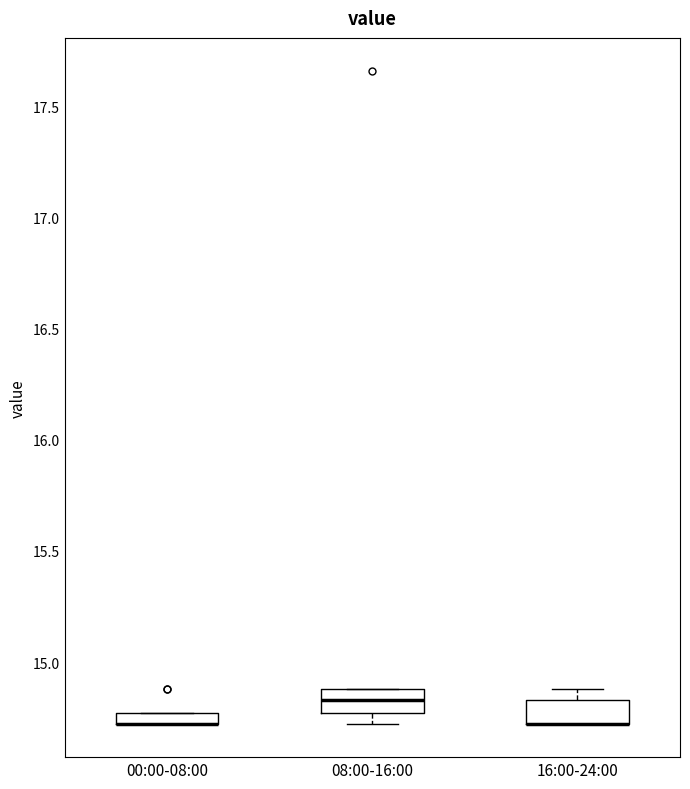

Where is the lower edge of the box for 16:00-24:00 on the y-axis? The values are not printed on the chart, so give them approximately, as read against the axis.

14.70